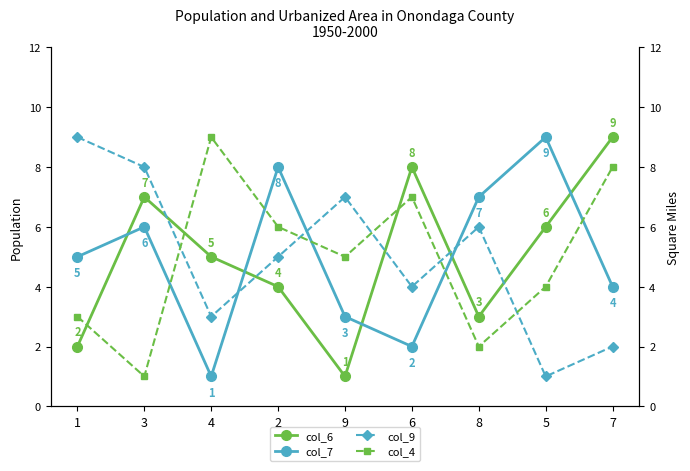

What is the value of the col_4 point at the 3rd from the left?

9